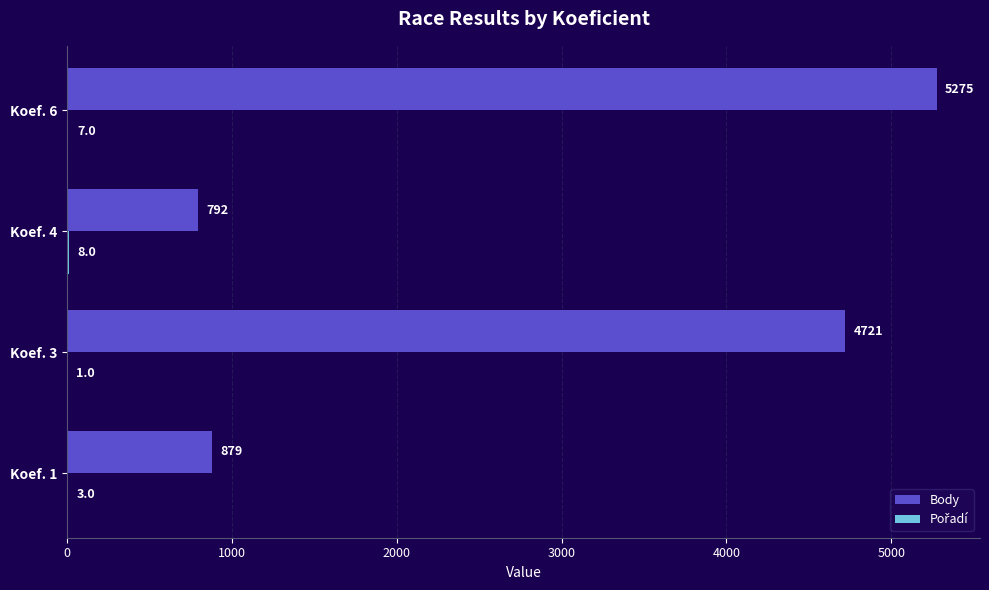

The value of Body at Koef. 4 is 1152. True or false?

False